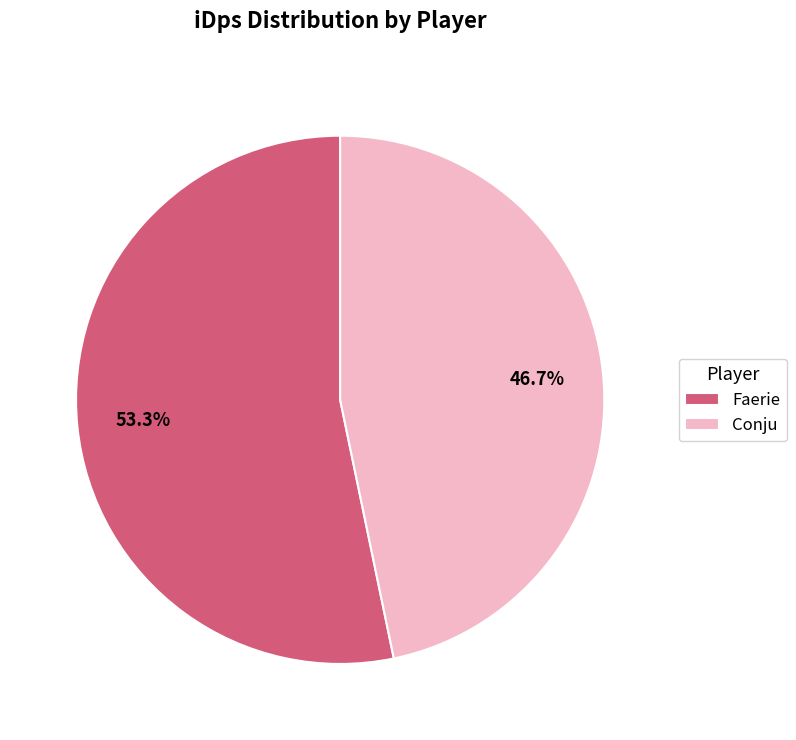

Rank the categories by value from lowest to highest.

Conju, Faerie